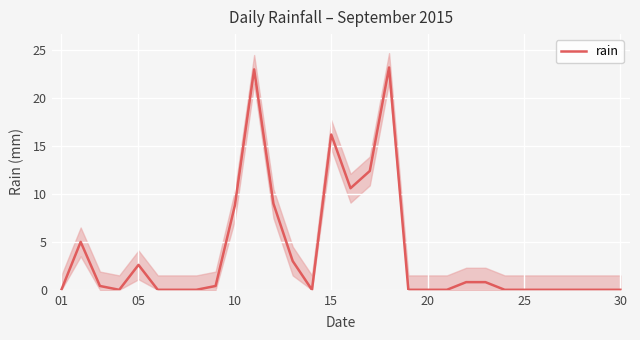

Which label corresponds to the smallest value in the chart?

01